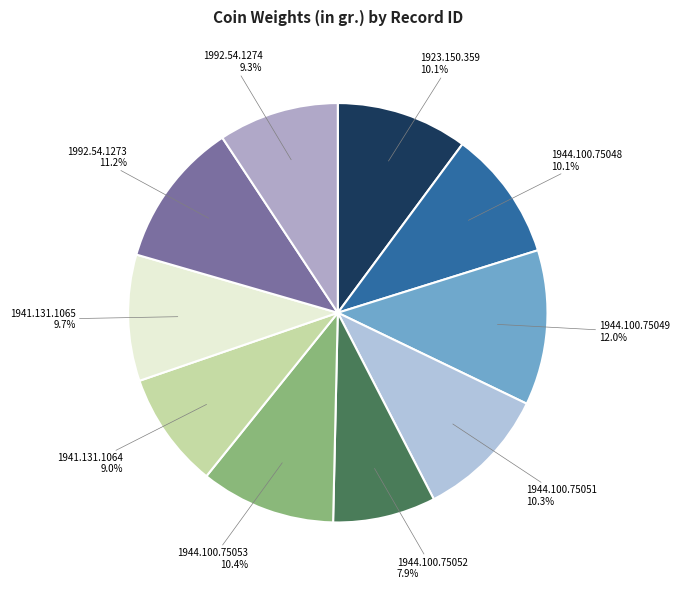

What portion of the pie excludes 1944.100.75048?

89.9%